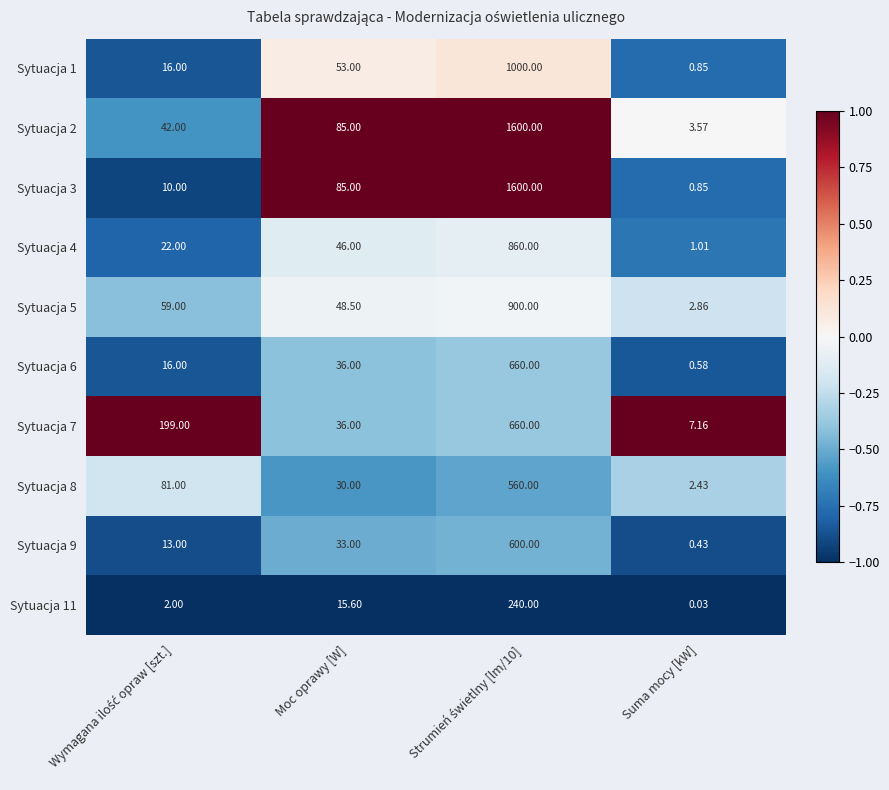

Which label corresponds to the smallest value in the chart?

Suma mocy [kW]